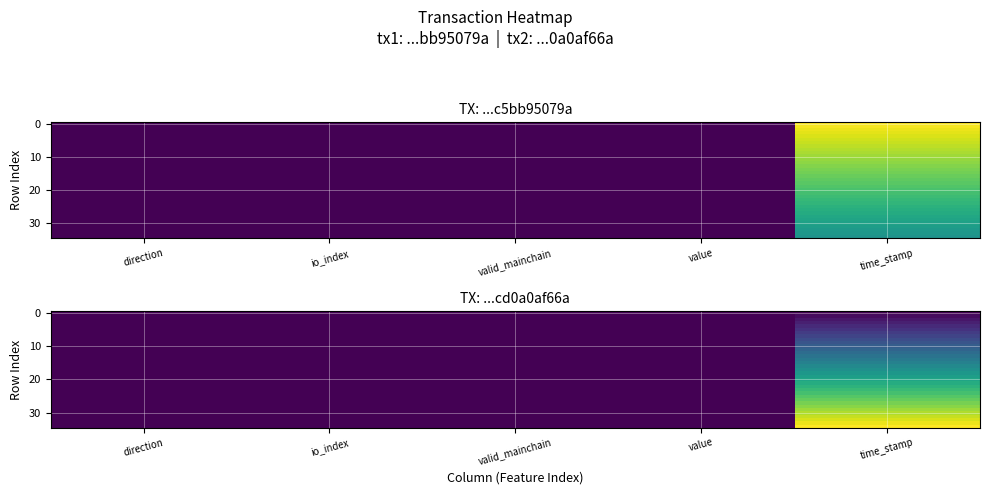

Which has a higher value, io_index or direction?

io_index